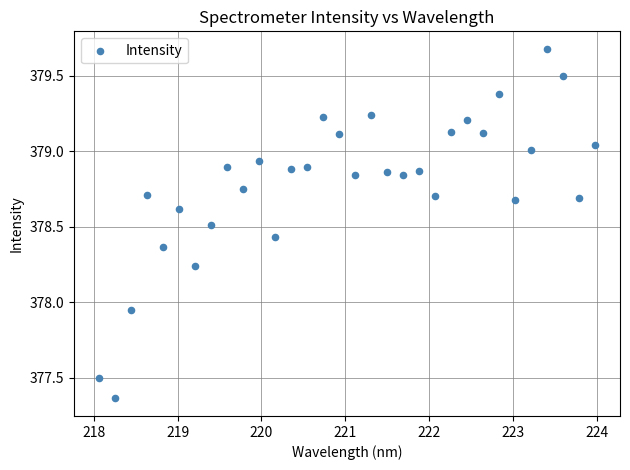

What is the range of Y values (max minus min)?

2.3